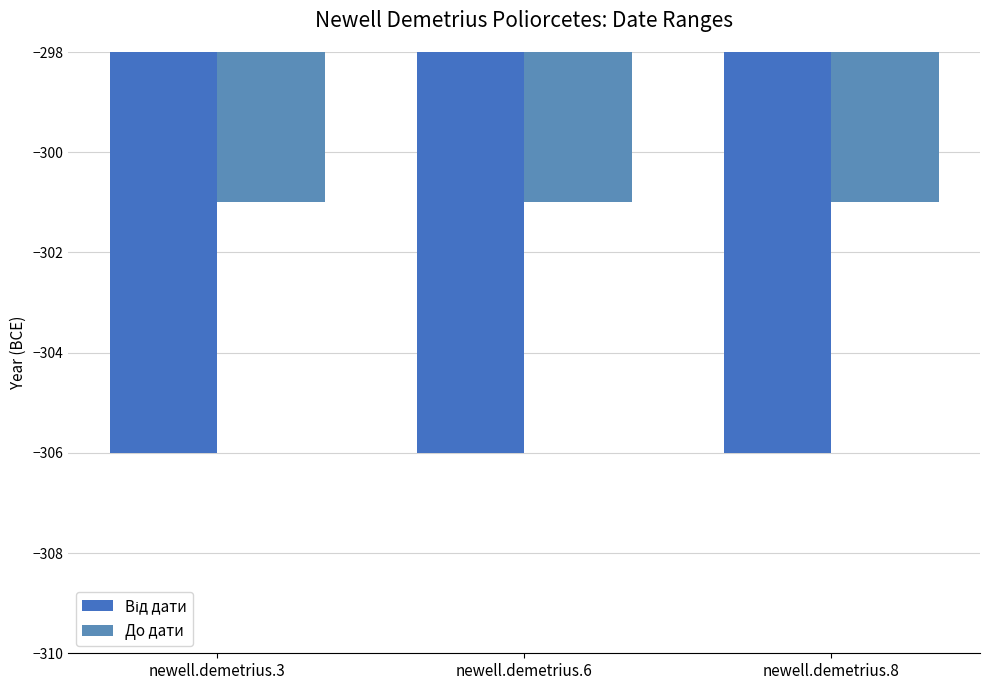

Which series has the widest spread of values?

Від дати